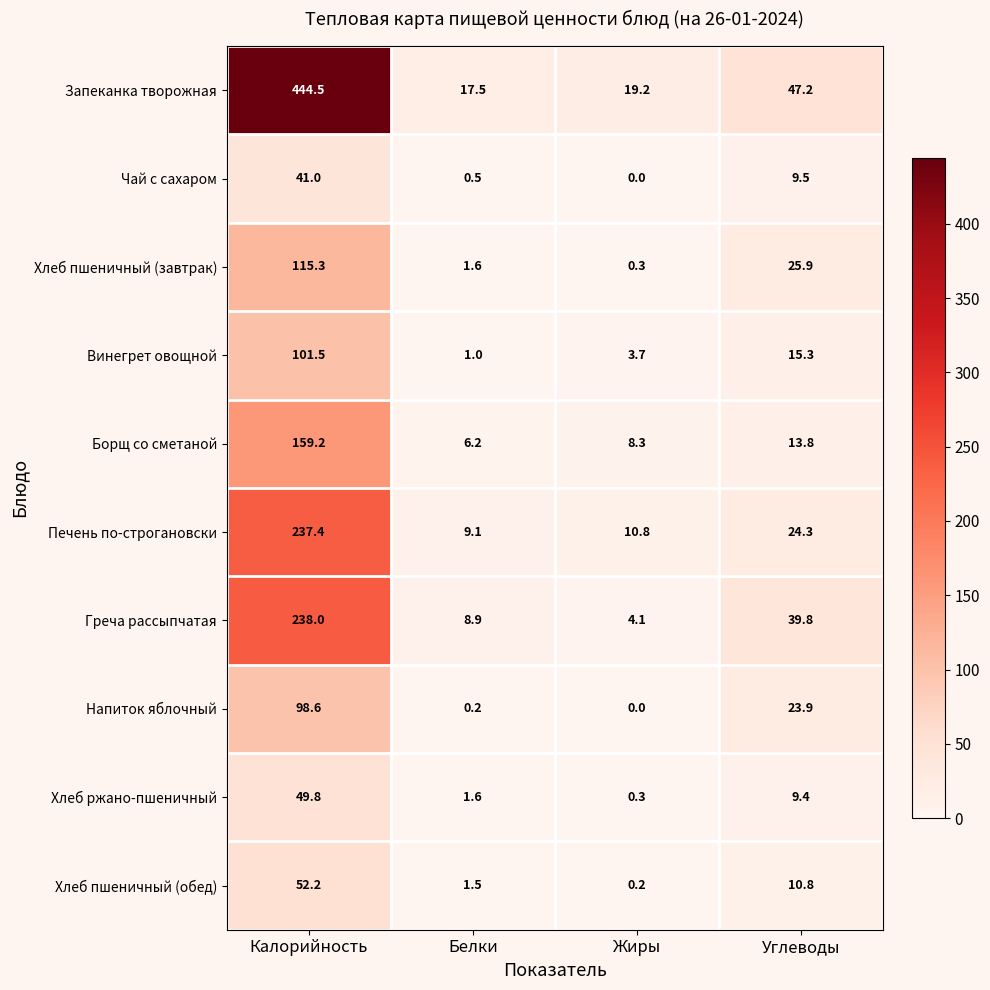

Where does the Запеканка творожная series first go above 47?

Калорийность